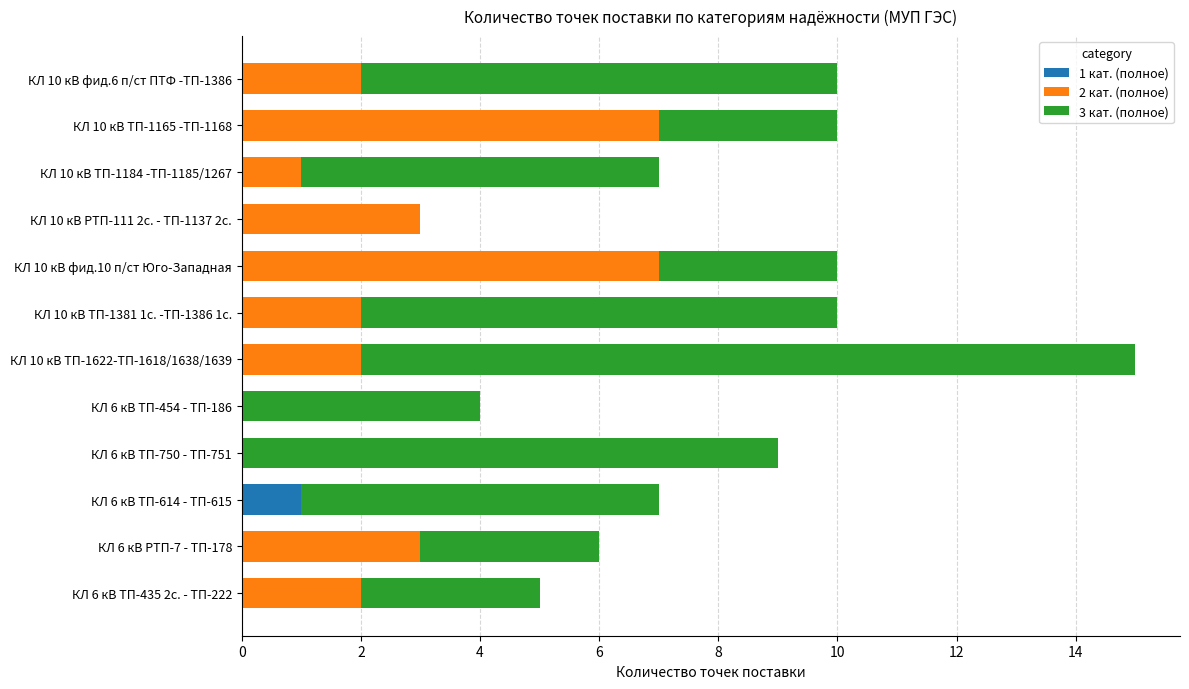

Count the number of data series in this chart.

3